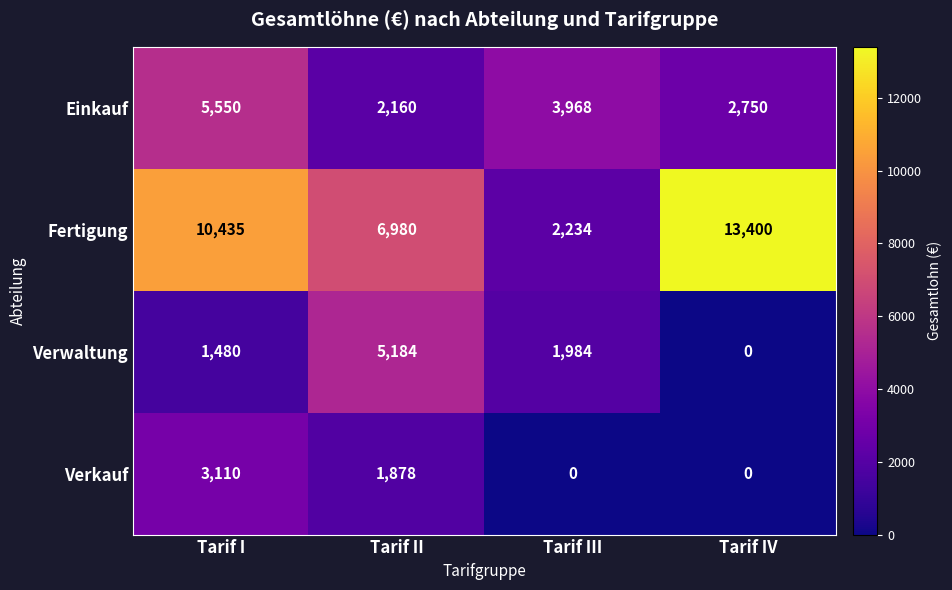

Reading left to right, transcribe all the data shown in this chart.

Einkauf: 5550	2160	3968	2750
Fertigung: 10435	6980	2234	13400
Verwaltung: 1480	5184	1984	0
Verkauf: 3110	1878	0	0